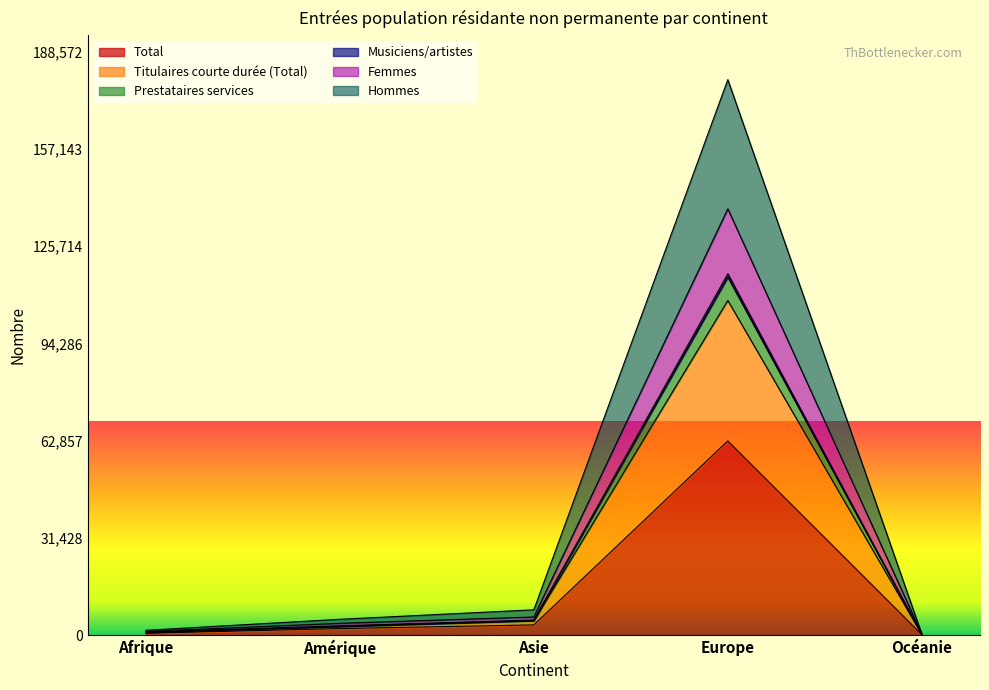

How many interior local peaks does the Titulaires courte durée (Total) series have?

1